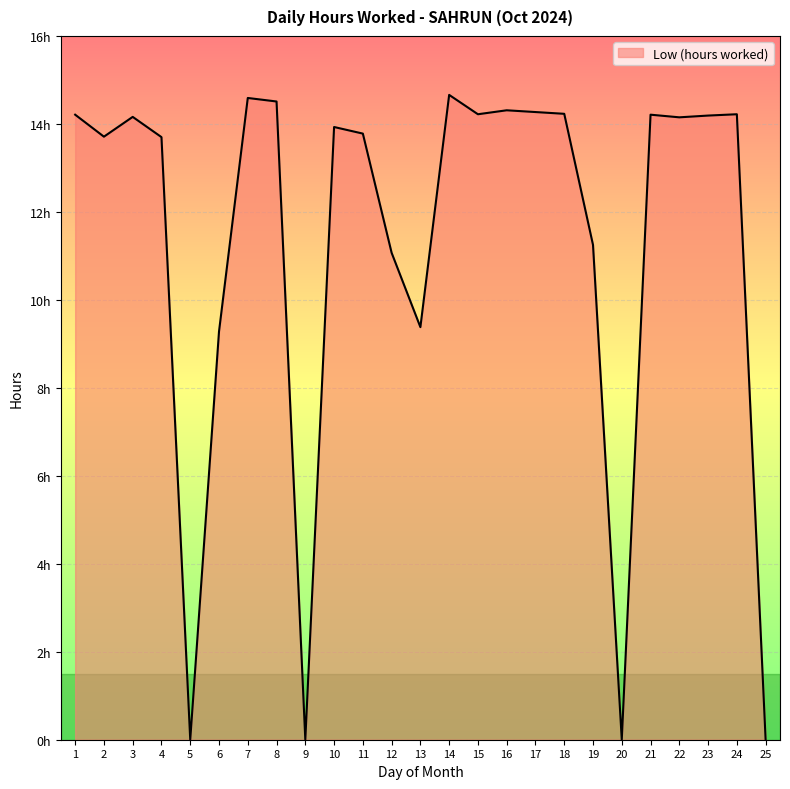

True or false: there are more than 2 points higher than both neighbors.

True